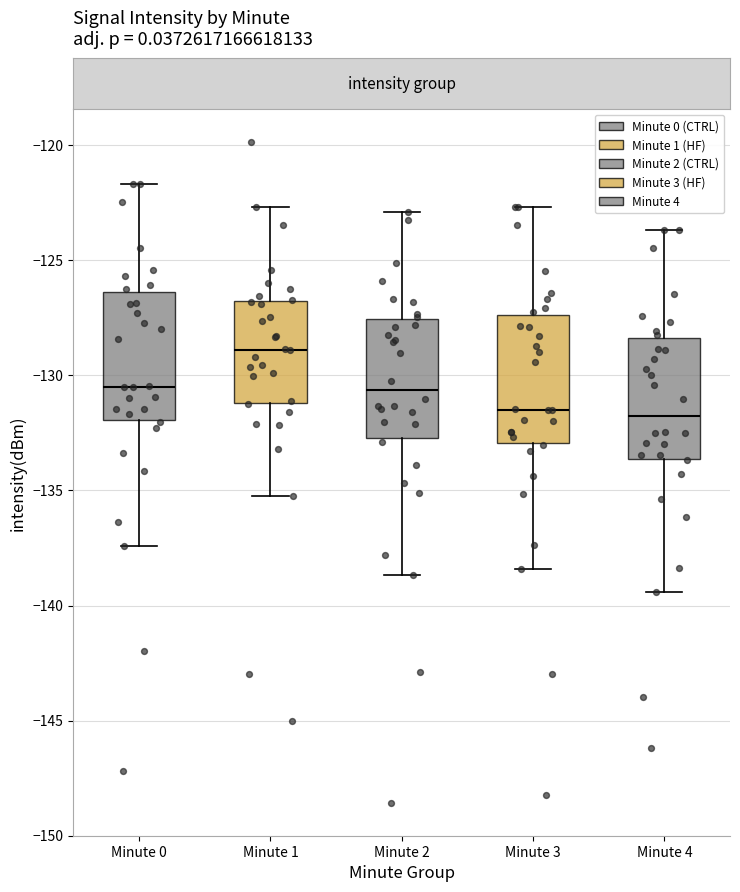

Where does the median line of the box for Minute 0 sit on the y-axis? The values are not printed on the chart, so give them approximately, as read against the axis.

-130.5